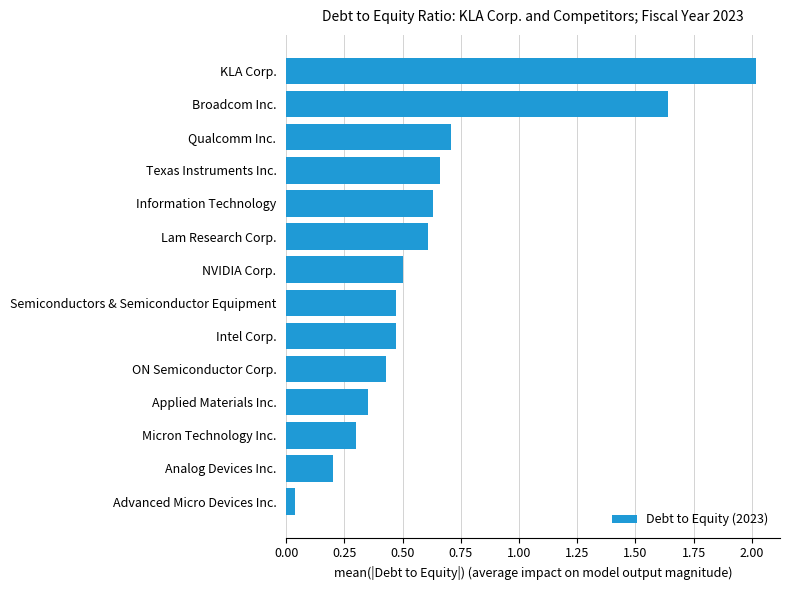

What is the greatest value displayed?

2.0